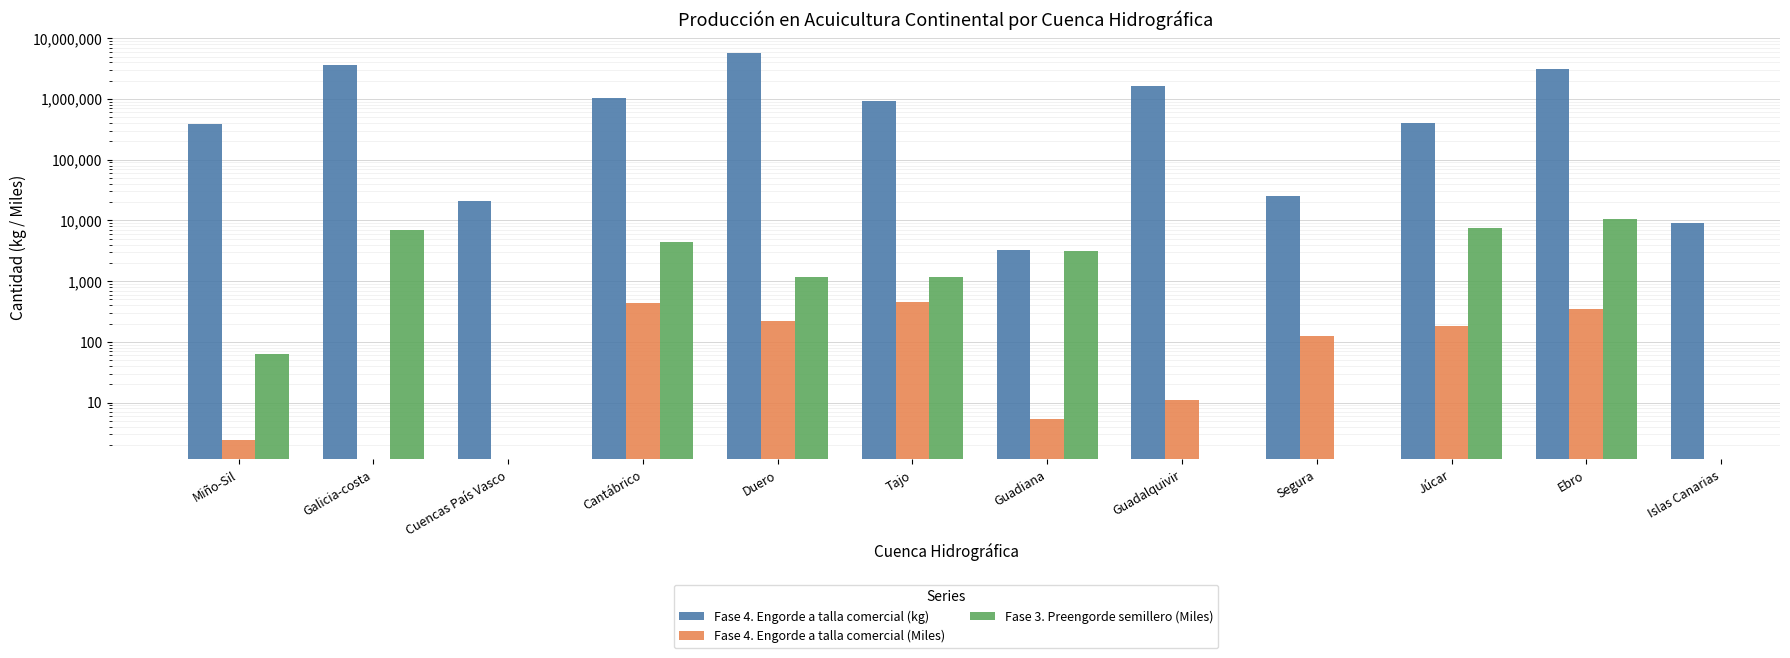

What is the value of the Fase 4. Engorde a talla comercial (kg) bar at the 5th from the left?

5711270.2